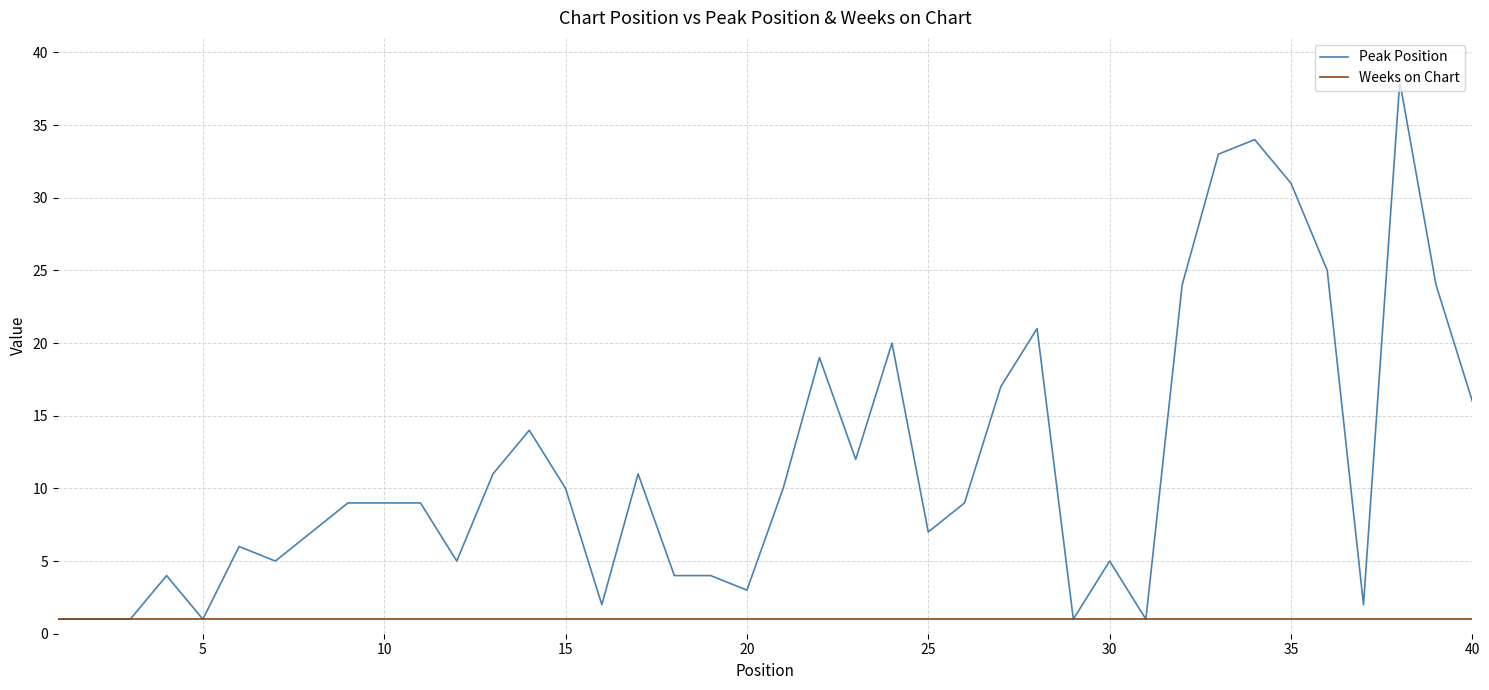

What is the highest value of the Peak Position series?

38